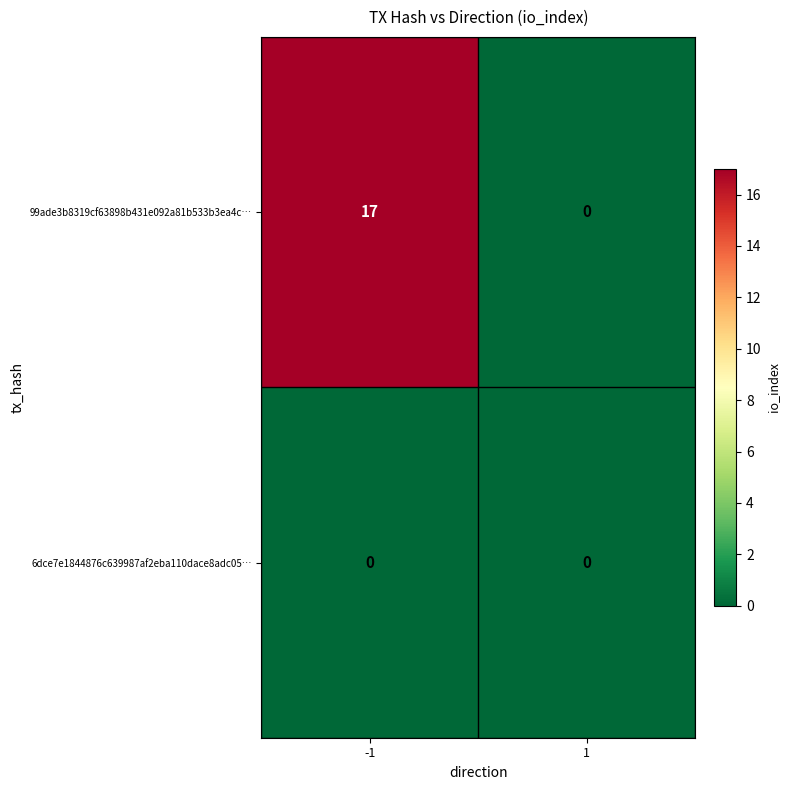

List the labels in order of 99ade3b8319cf63898b431e092a81b533b3ea4c… value, largest first.

-1, 1